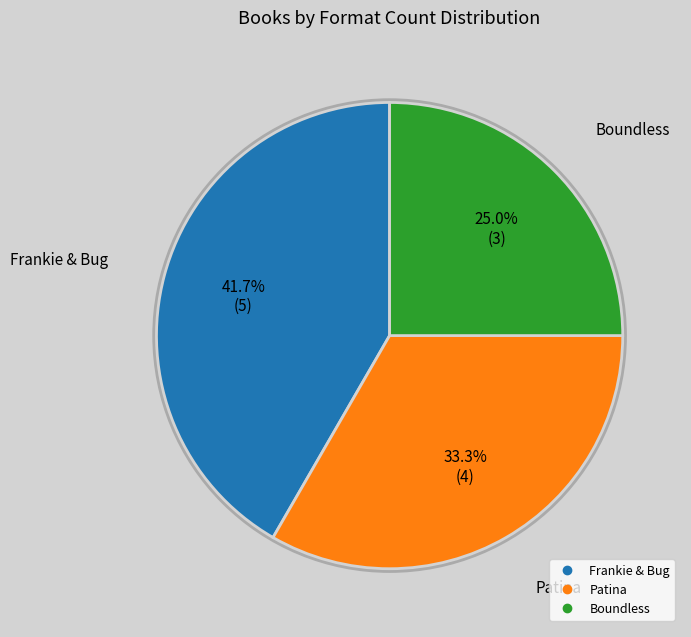

To the nearest percent, what is the difference between the Patina and Boundless slice percentages?

8%